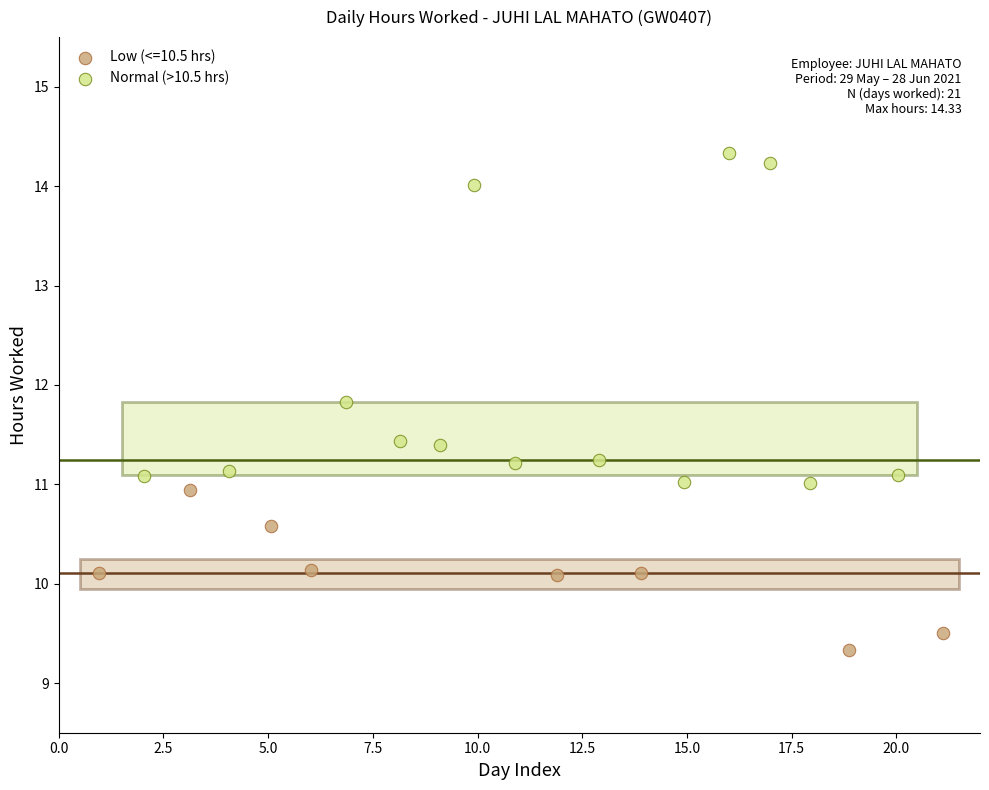

Which series reaches the maximum Y coordinate?

Normal (>10.5 hrs)